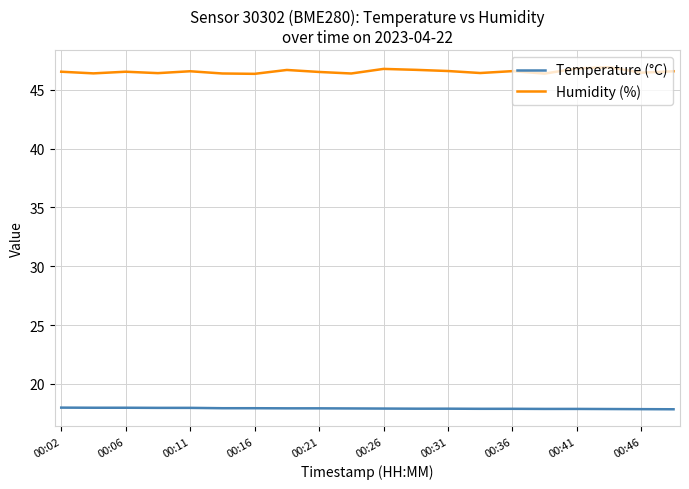

True or false: Temperature (°C) and Humidity (%) intersect in this chart.

False